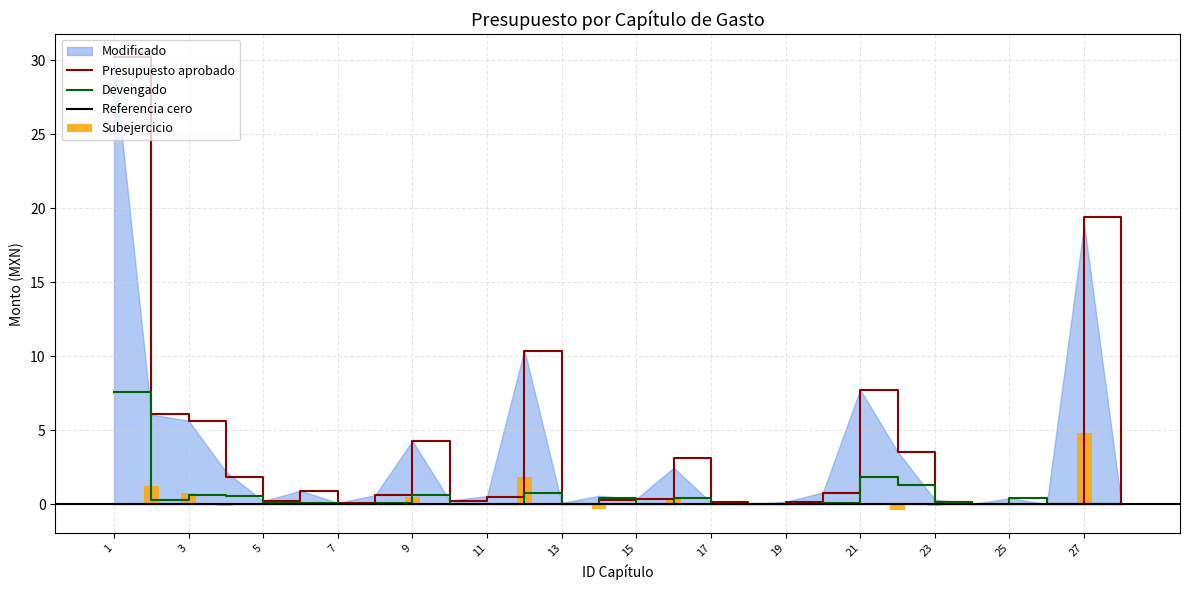

The Devengado series shows 0.0 at 19. True or false?

True